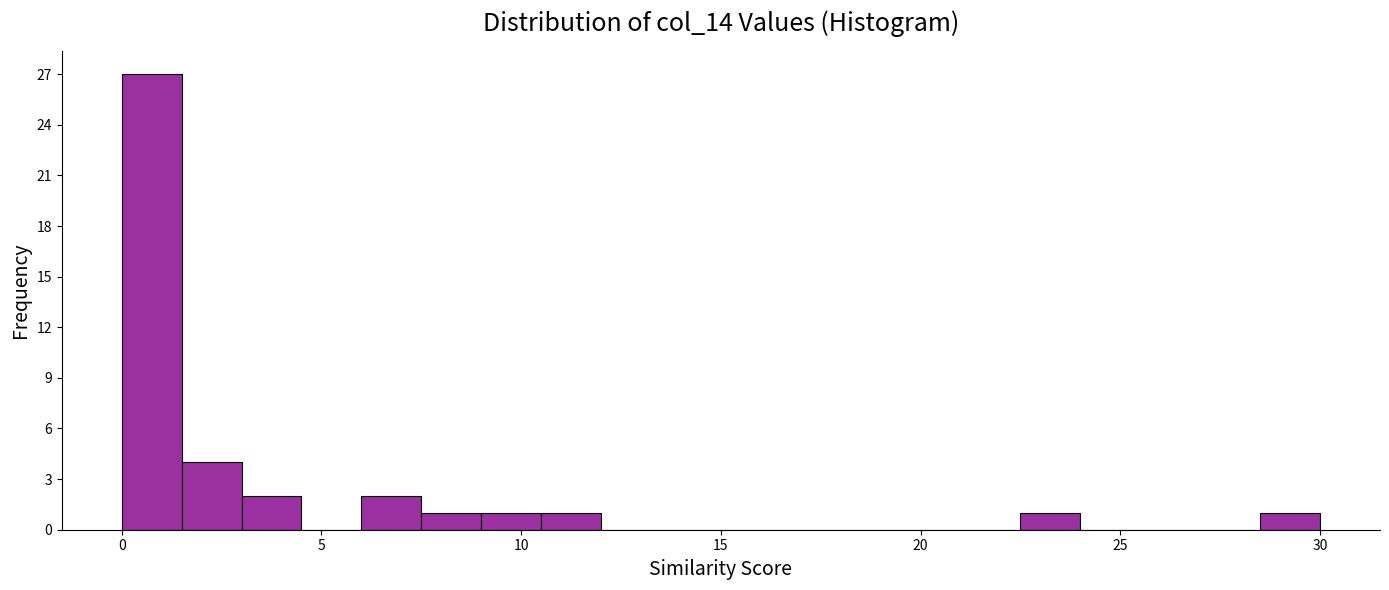

Read against the x-axis, roughly where is the centre of the tallest bar?

1.0